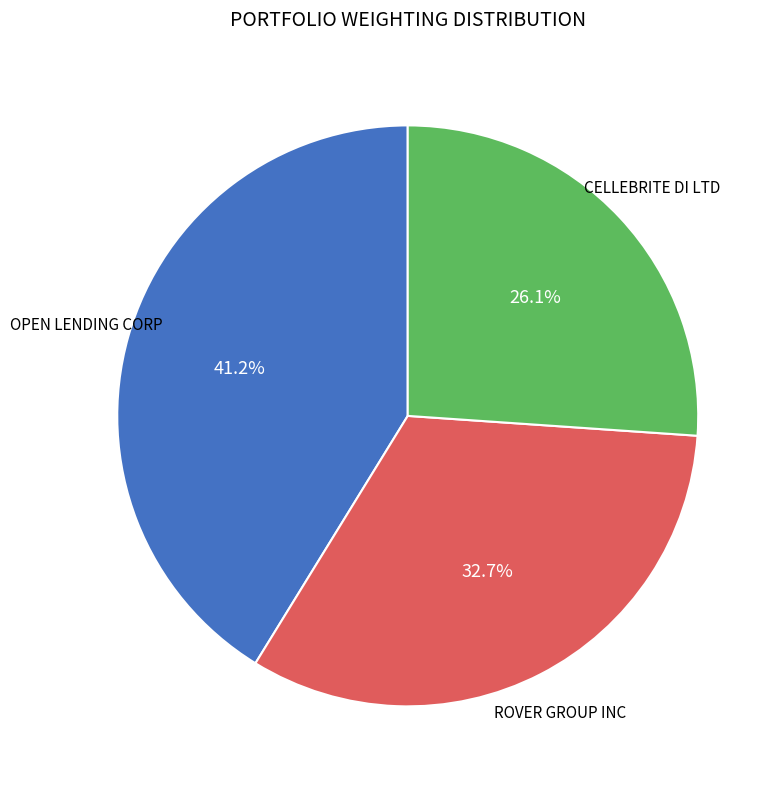

How many segments does this pie chart have?

3